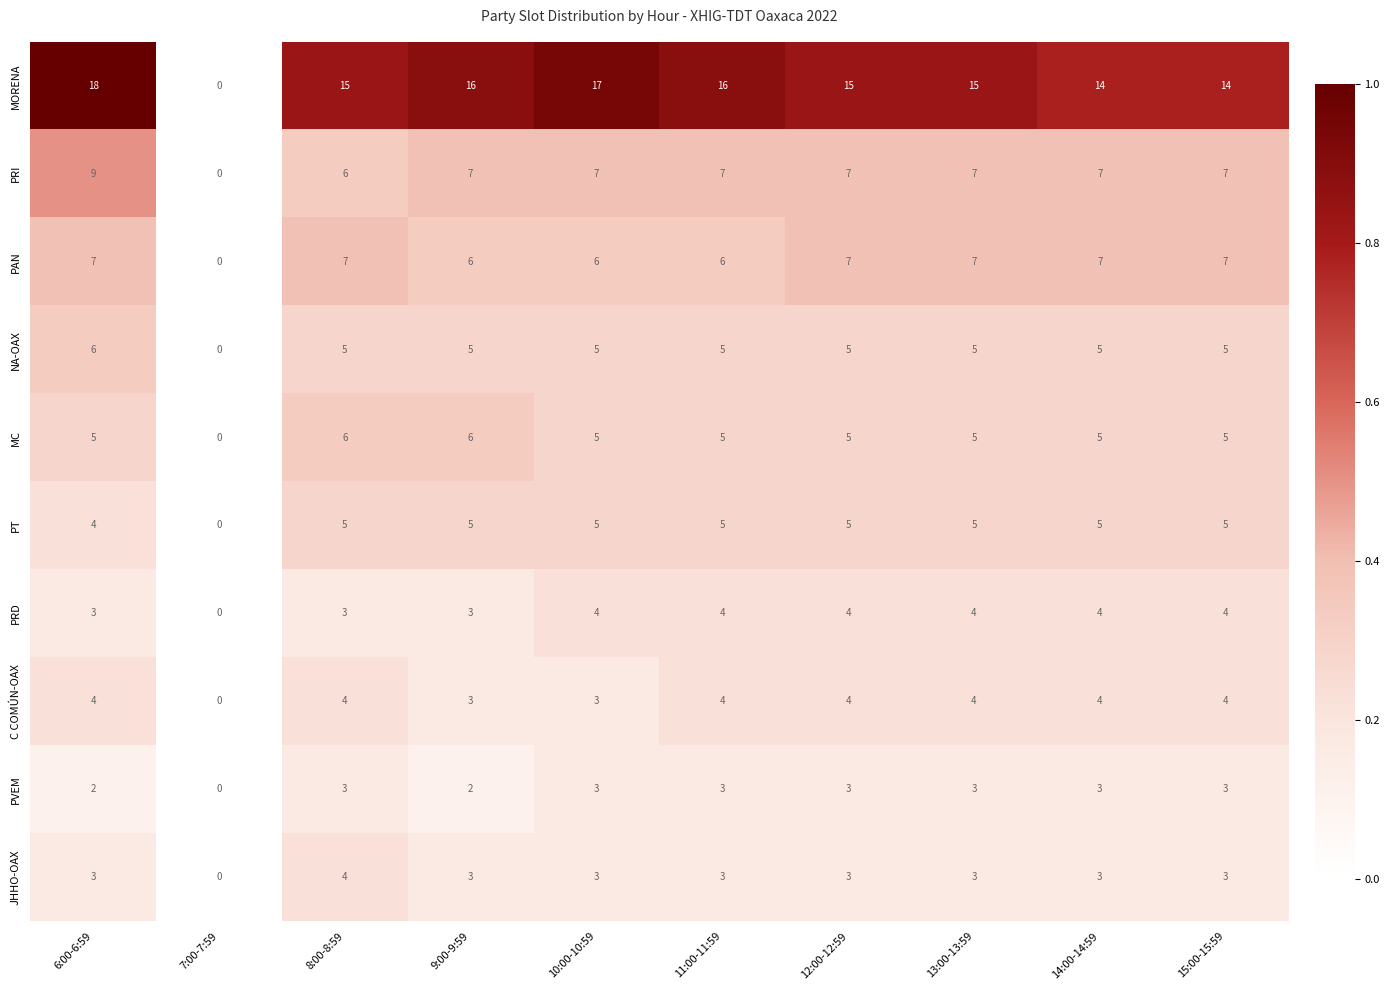

Which series has the largest range (max minus min)?

MORENA